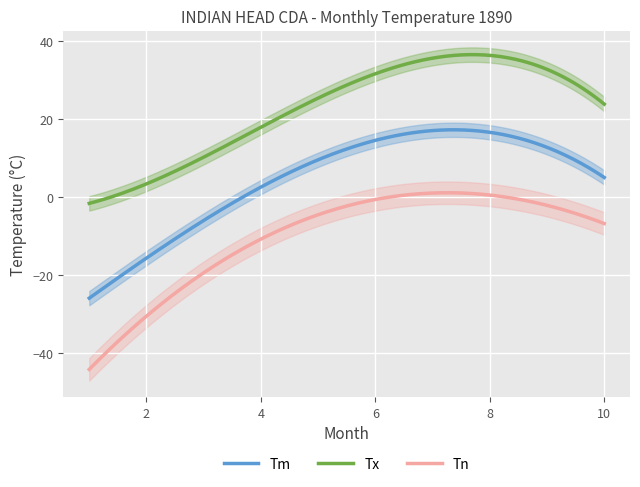

How many interior local peaks does the Tm series have?

1